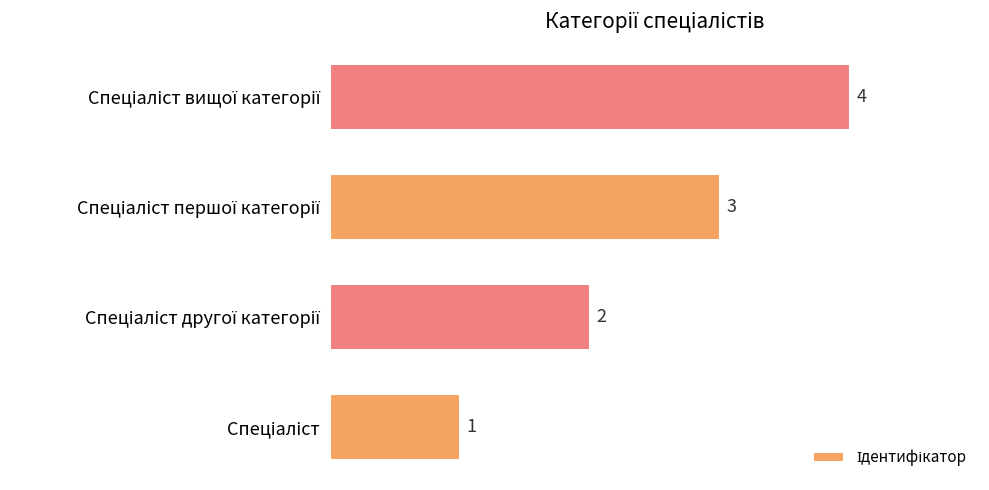

How many values are below 3?

2